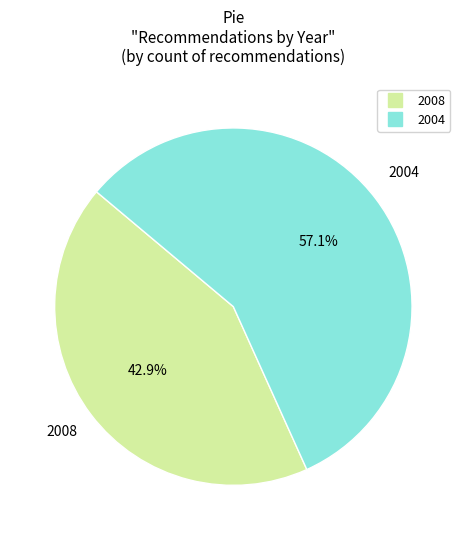

Is there any slice that represents more than half of the pie?

Yes